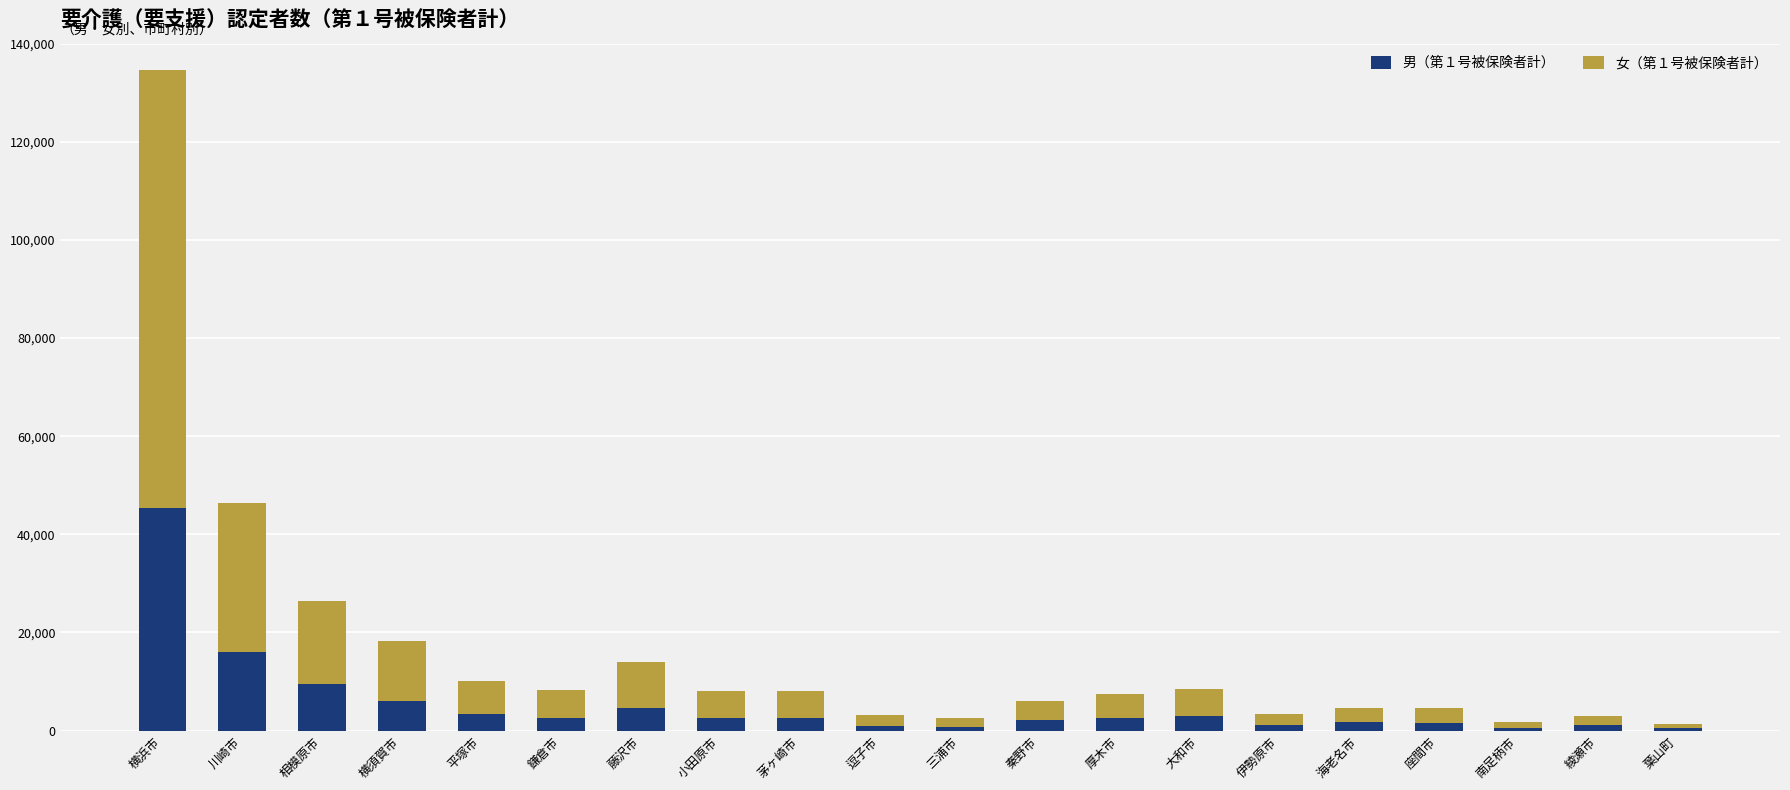

What is the difference between the maximum and minimum values in the 男（第１号被保険者計） series?

44845